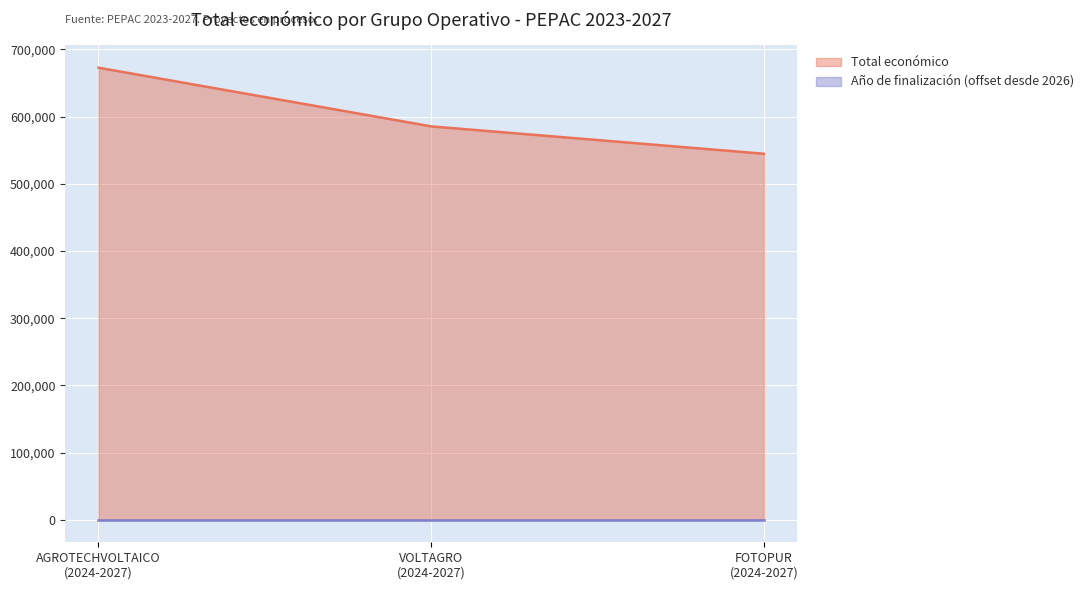

Rank the categories by value from lowest to highest.

FOTOPUR
(2024-2027), VOLTAGRO
(2024-2027), AGROTECHVOLTAICO
(2024-2027)